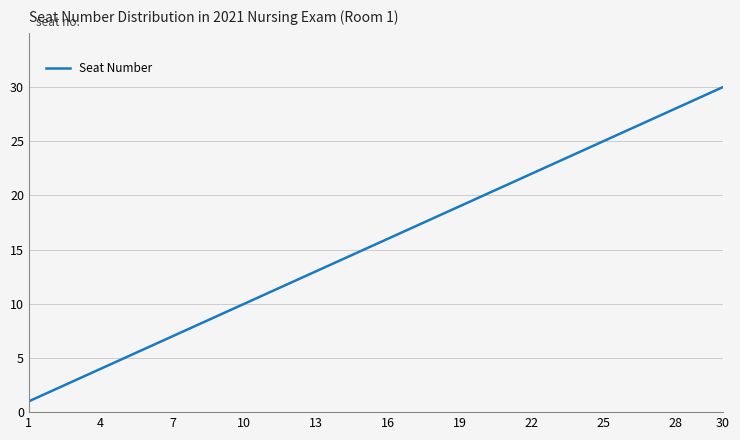

What is the difference between the maximum and minimum values?

29